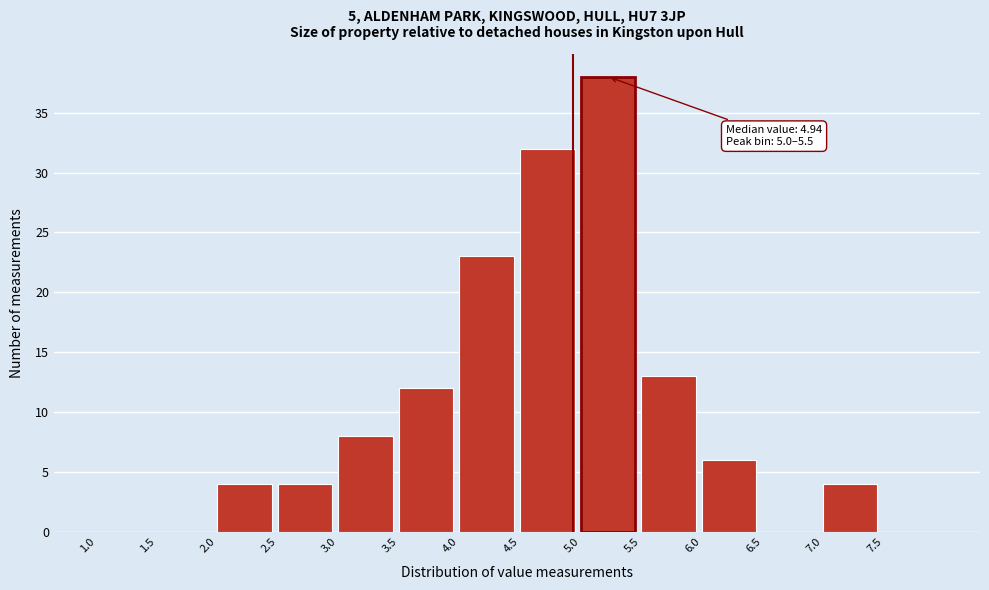

Which range on the x-axis has the tallest bar?

5.0 to 5.5